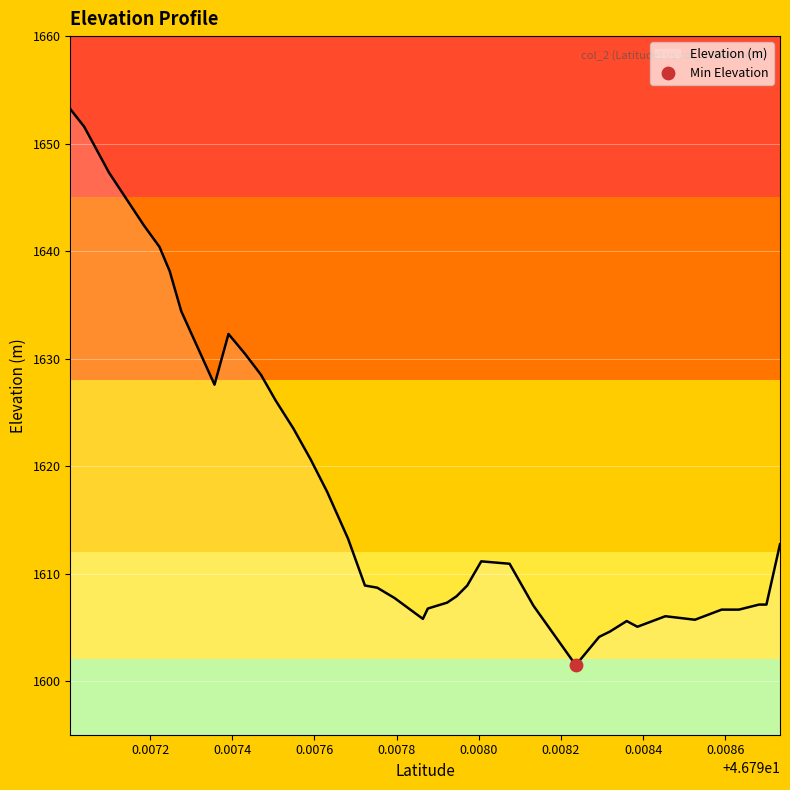

What is the maximum value shown in the chart?

1653.2